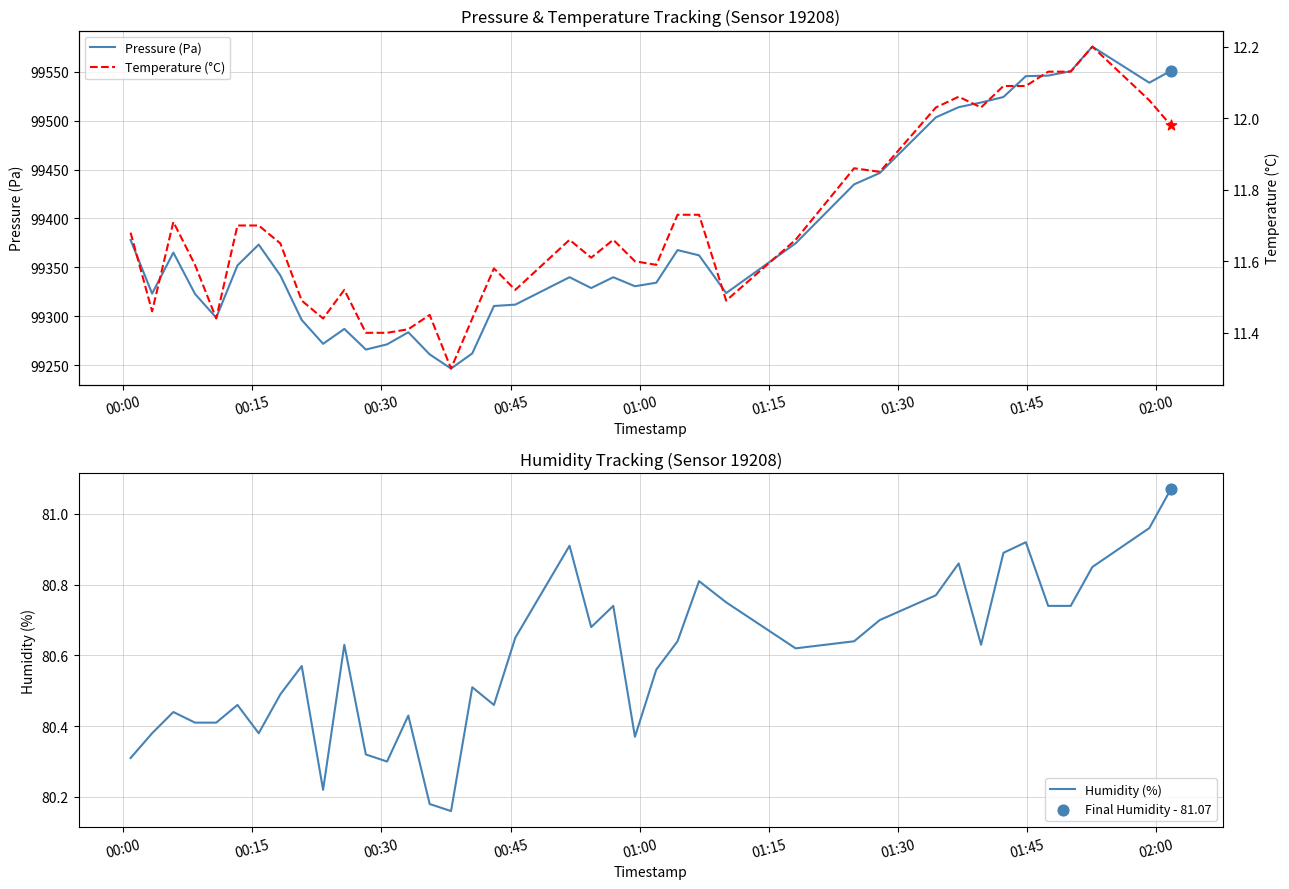

Which series reaches the minimum Y coordinate?

Temperature (°C)